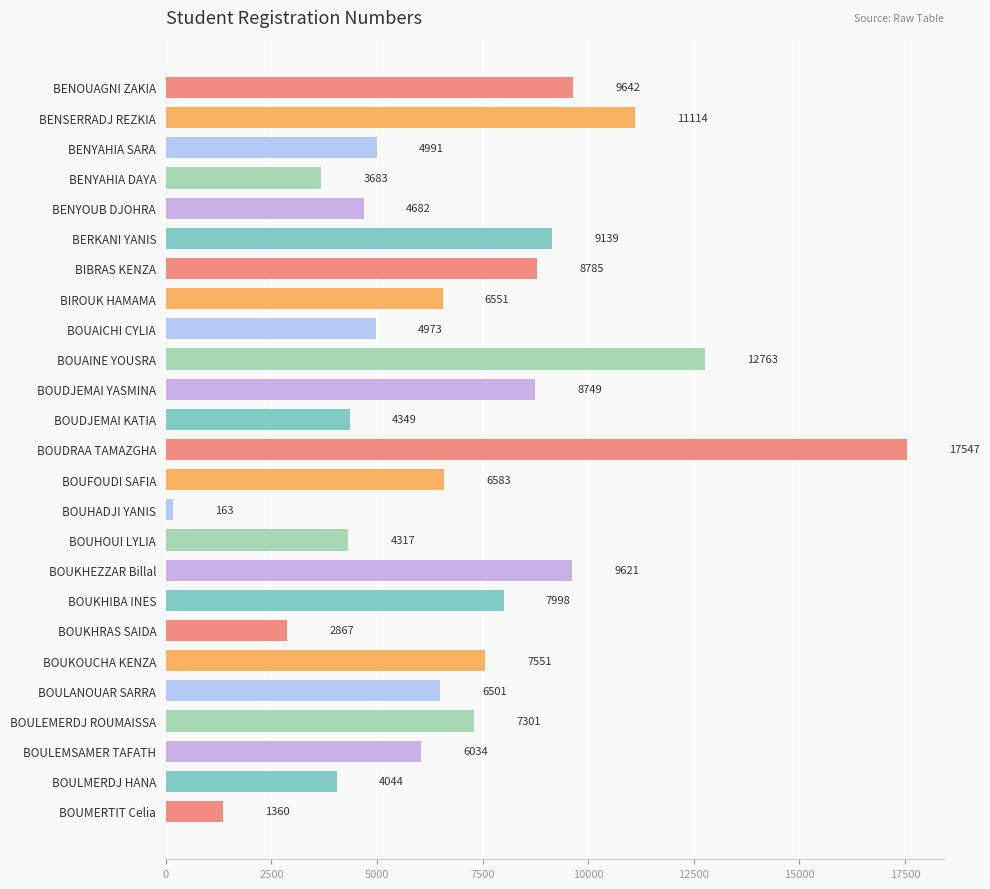

The value at BOUKHIBA INES is 14096. True or false?

False